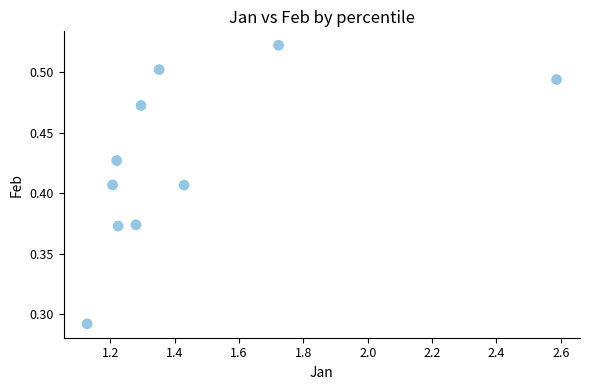

What is the range of X values (max minus min)?

1.5